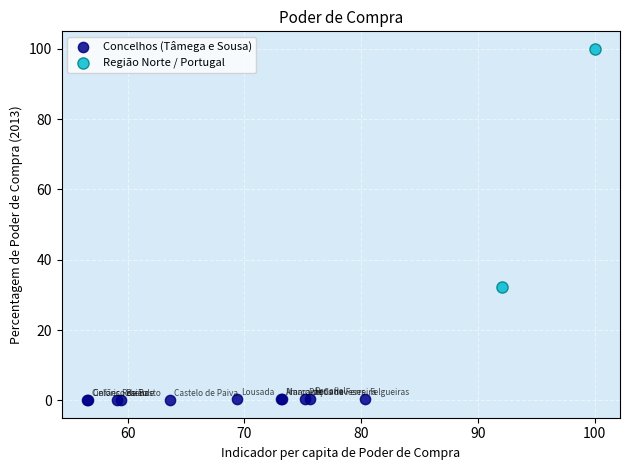

What are all the series names shown in the legend?

Concelhos (Tâmega e Sousa), Região Norte / Portugal